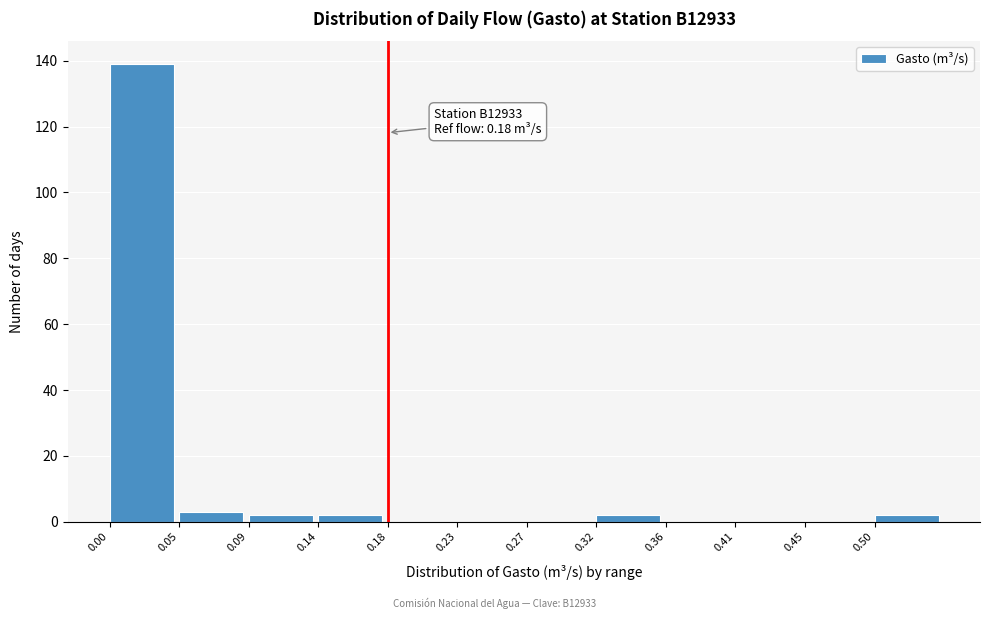

Over which range of the x-axis is the bar tallest?

0.000 to 0.045